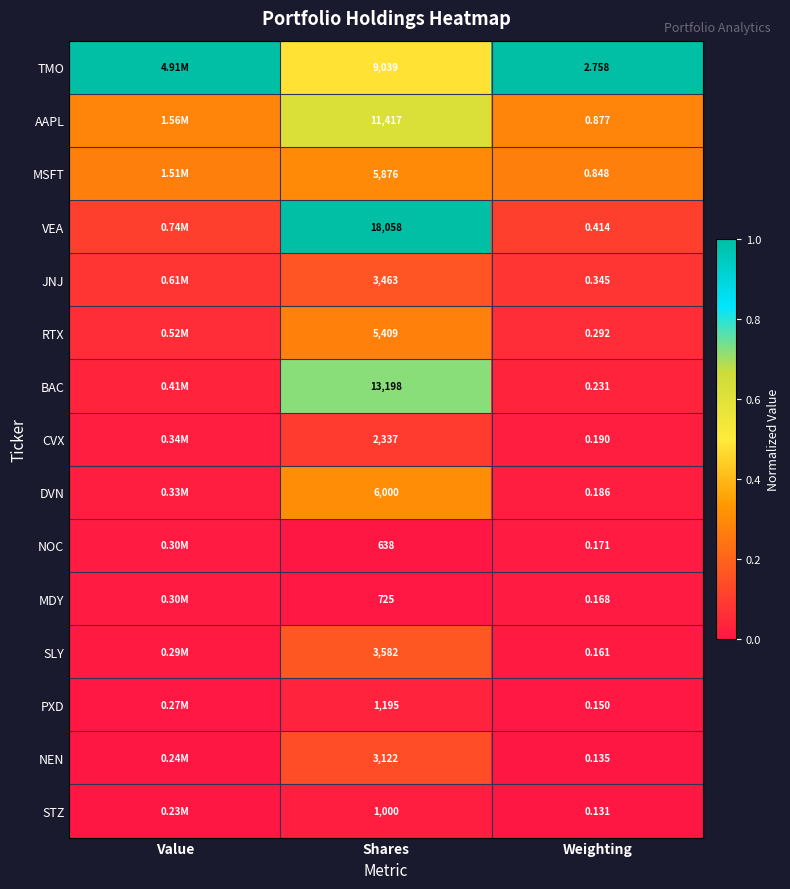

At Shares, list the series in order from smallest to largest.

NOC, MDY, STZ, PXD, CVX, NEN, JNJ, SLY, RTX, MSFT, DVN, TMO, AAPL, BAC, VEA